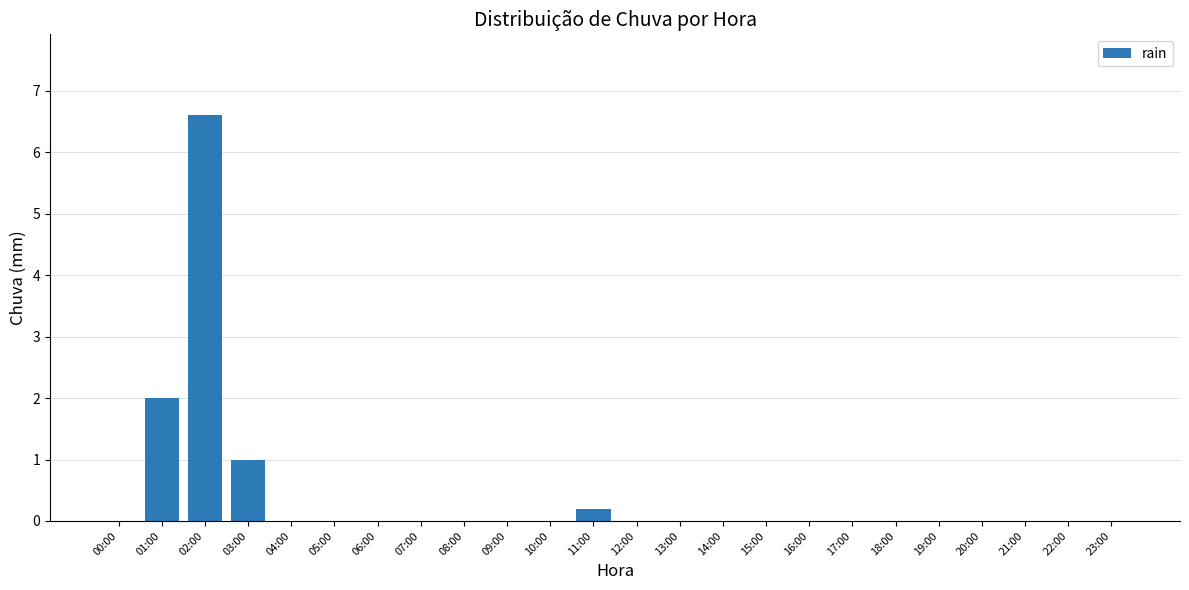

What is the sum of all values?

9.8